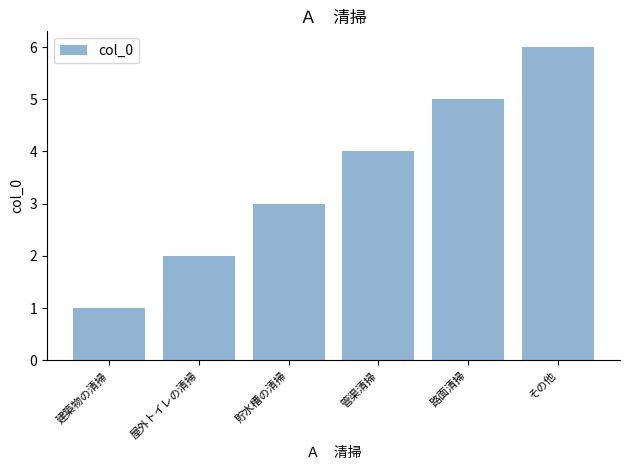

Read the value at その他.

6